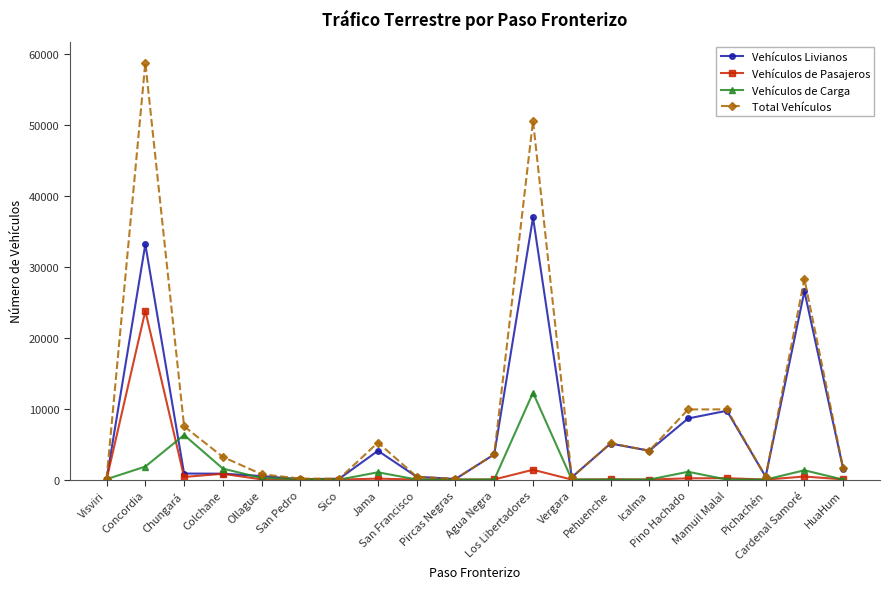

True or false: Vehículos de Pasajeros has more than 1 points higher than both neighbors.

True